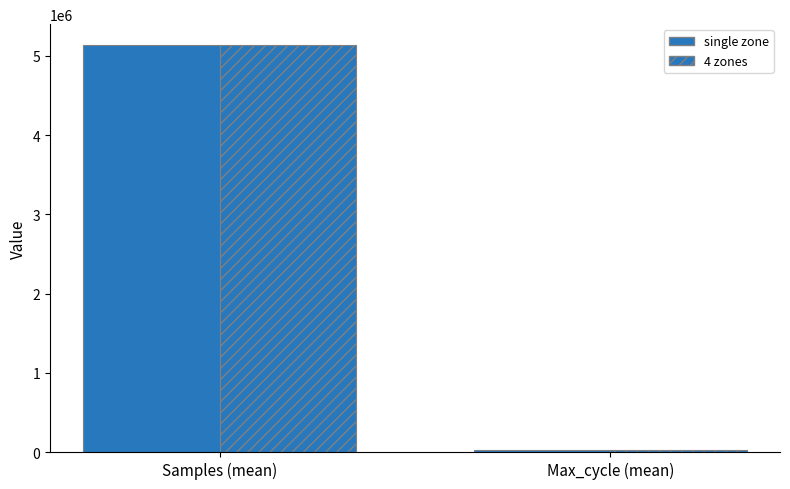

What is the average value of the 4 zones series?

2582204.8